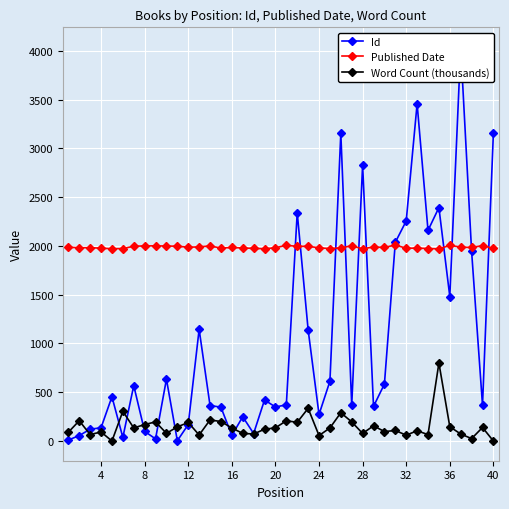

What is the highest value of the Published Date series?

2010.0